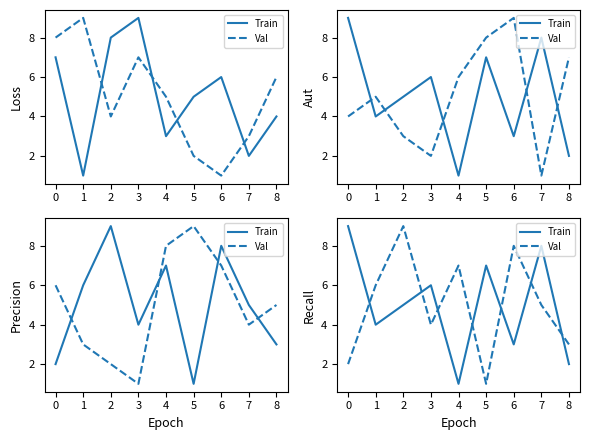

What is the maximum value shown in the chart?

9